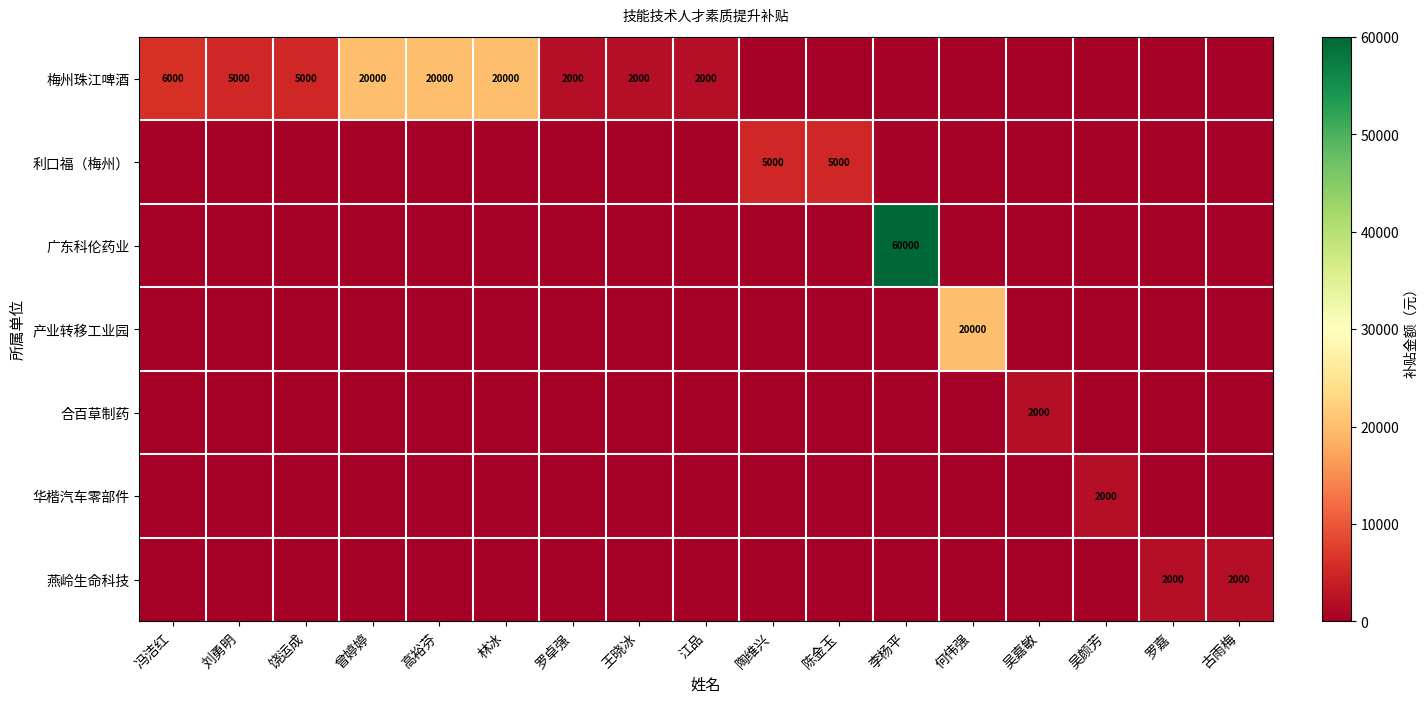

Which label corresponds to the smallest value in the chart?

陶维兴